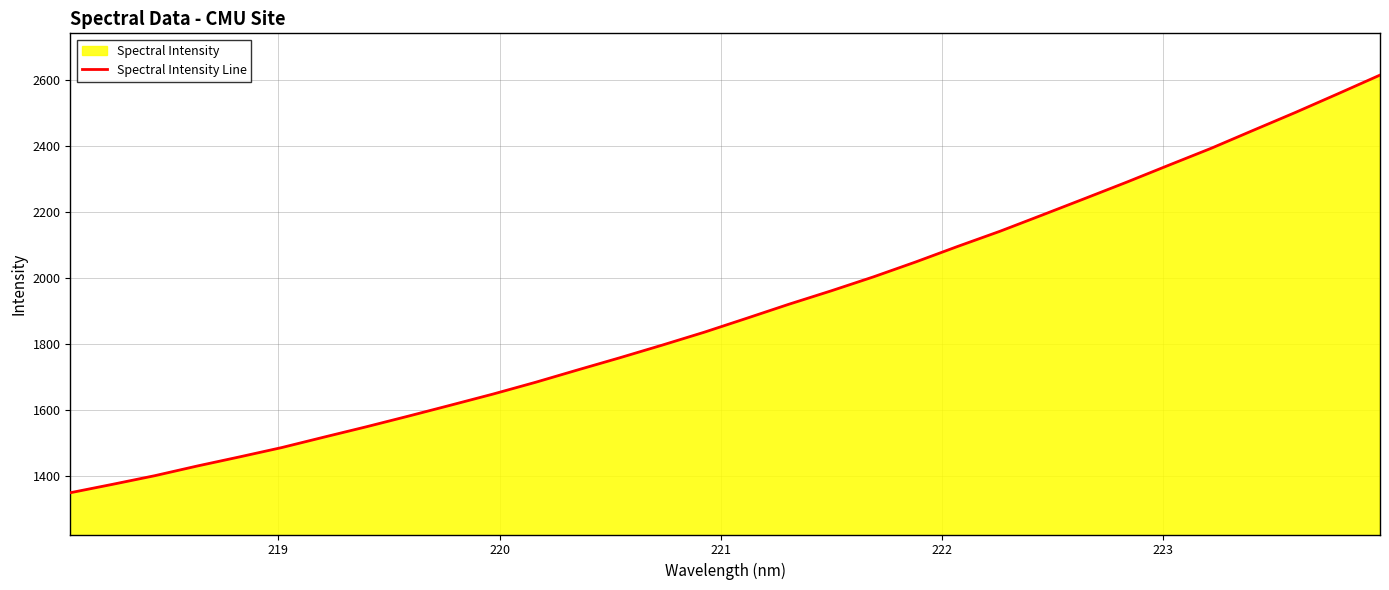

Count the number of data series in this chart.

1